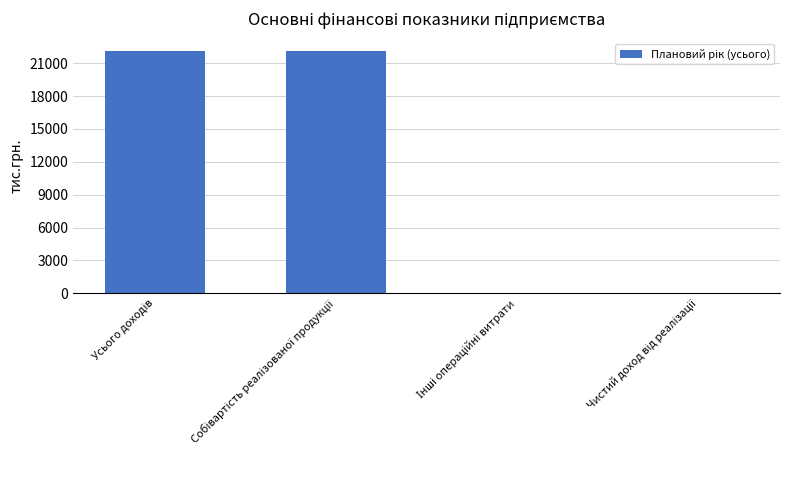

What is the maximum value shown in the chart?

22123.6